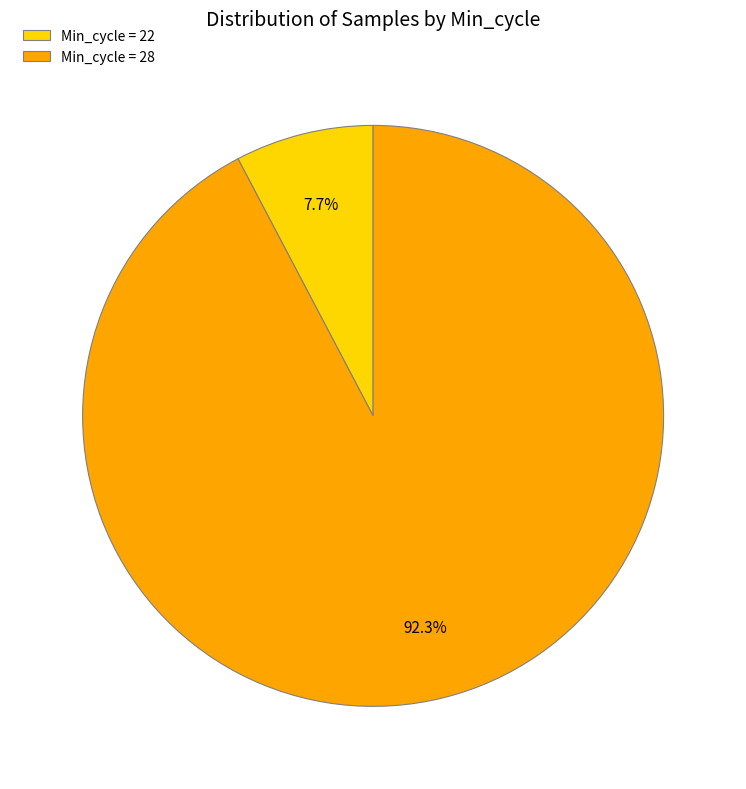

Is there a majority slice in this chart?

Yes